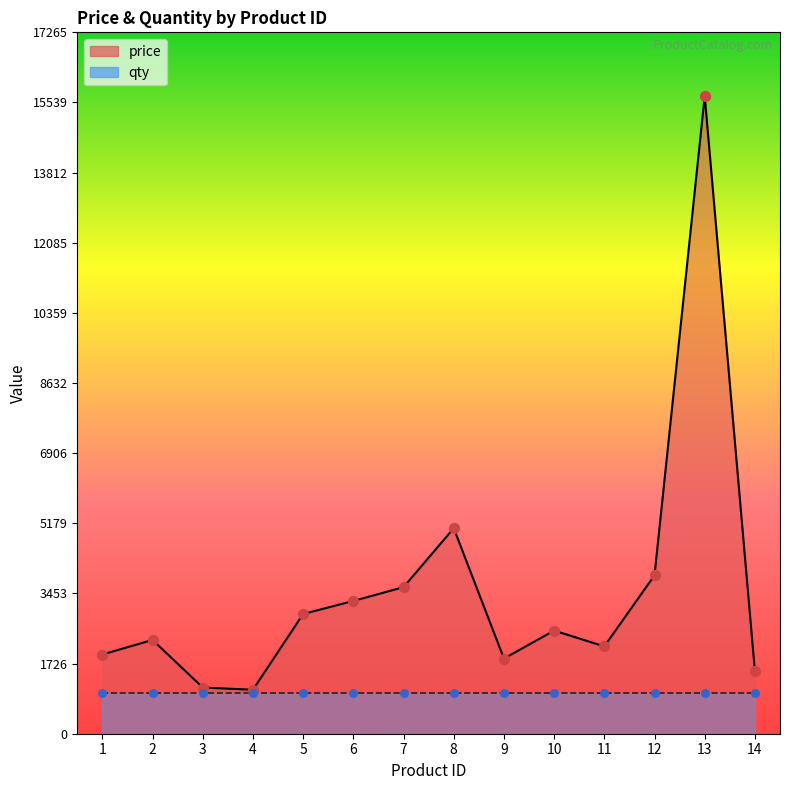

What is the change in value from 2 to 11?

-159